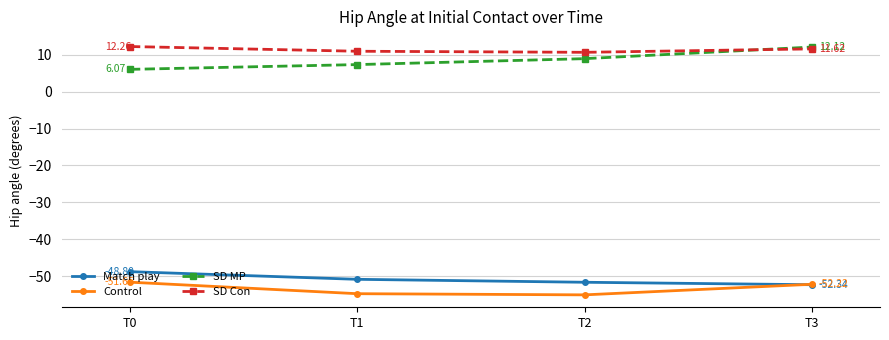

Is it true that SD MP equals 9.0 at T2?

True